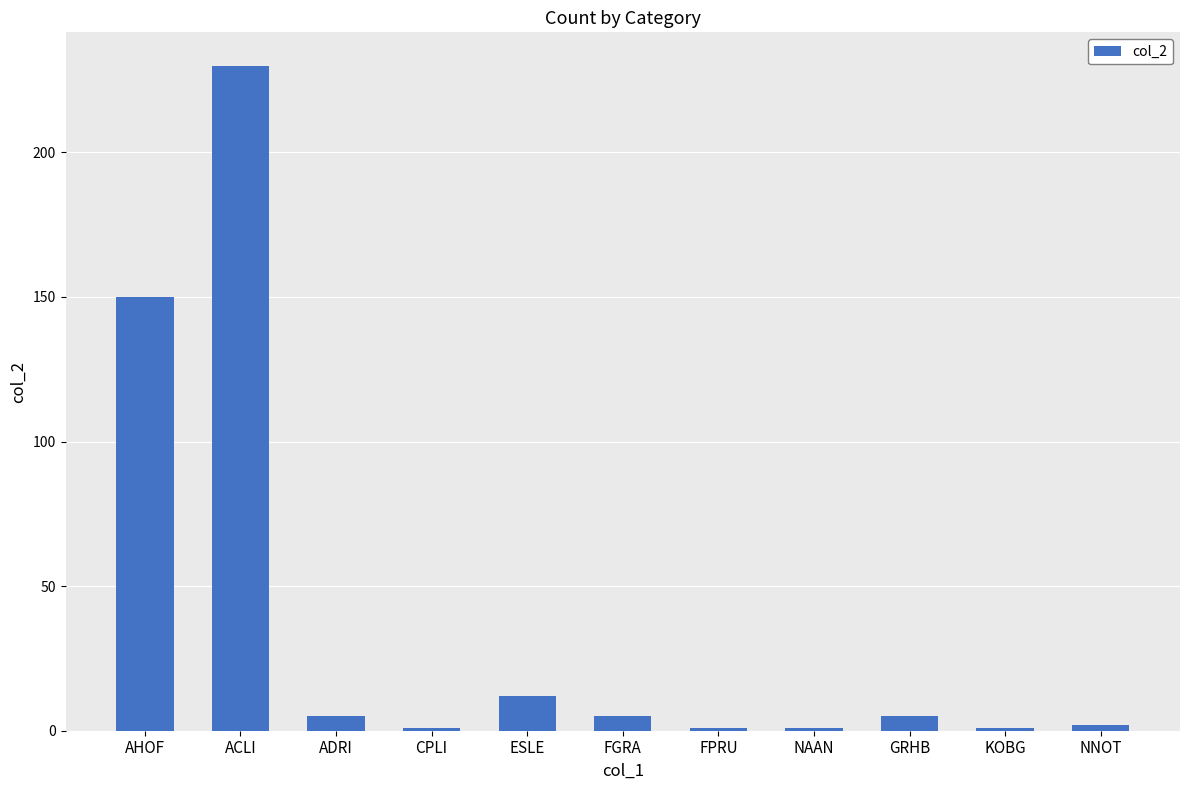

Read the value at FGRA.

5